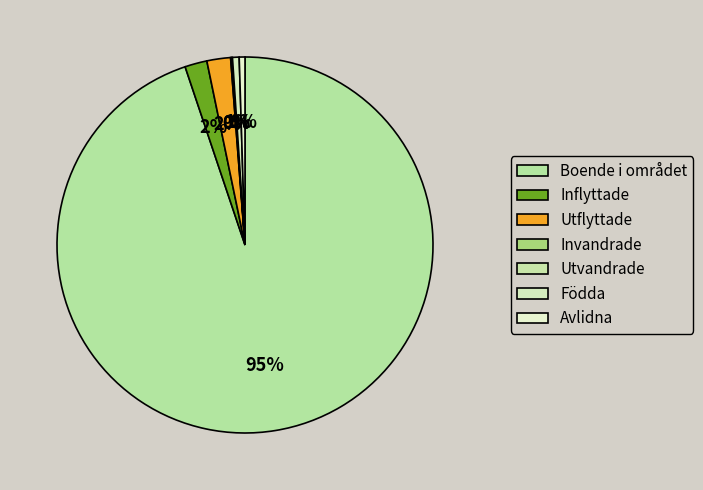

To the nearest percent, what is the difference between the largest and smallest slice percentages?

95%